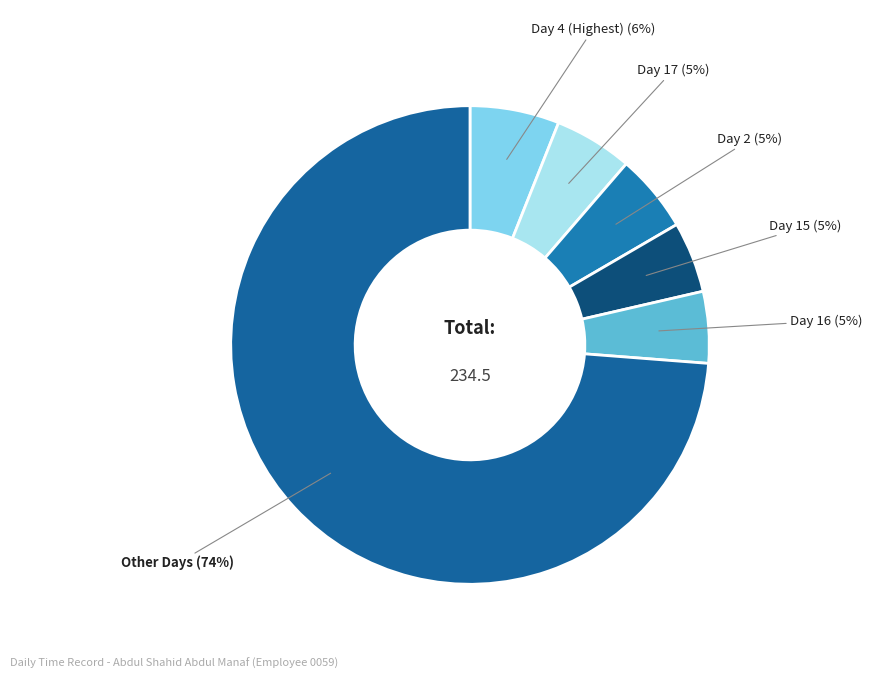

Is the sum of Day 15 and Other Days greater than half?

Yes